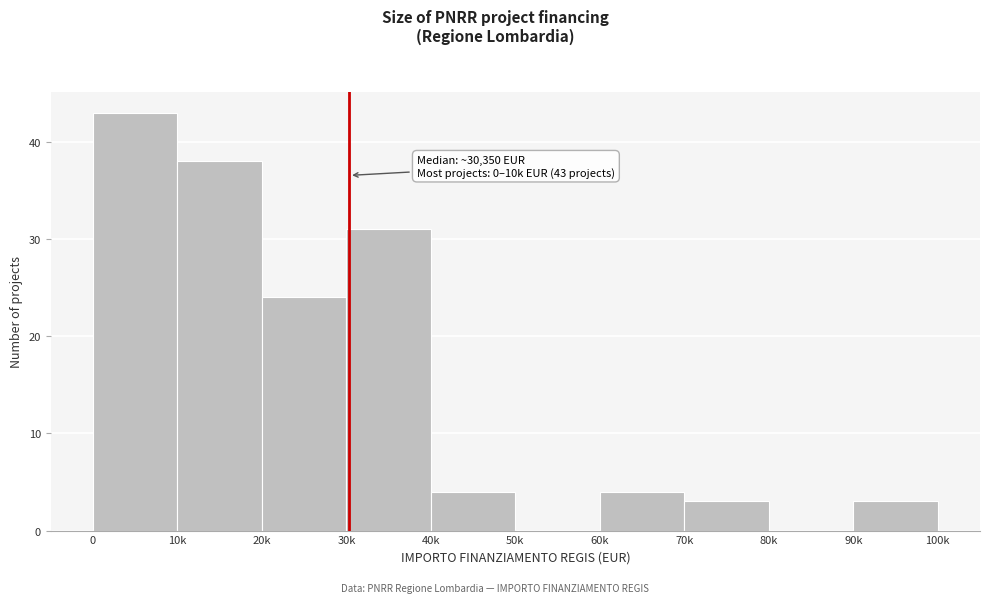

Reading right to left, extract all data points from this chart.

90k=3	80k=0	70k=3	60k=4	50k=0	40k=4	30k=31	20k=24	10k=38	0=43